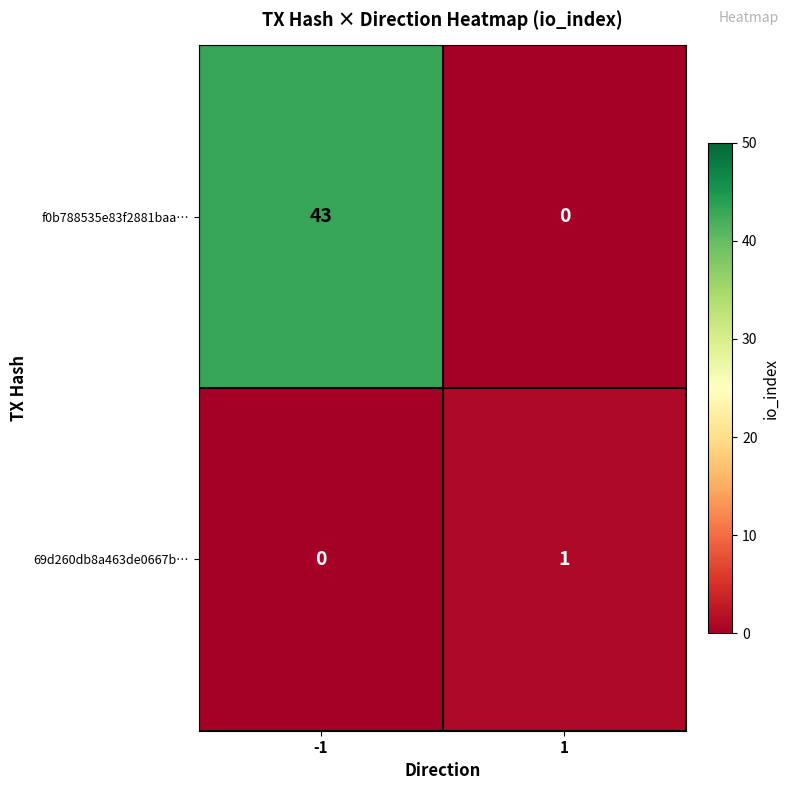

True or false: f0b788535e83f2881baa… has a value of 74 at -1.

False